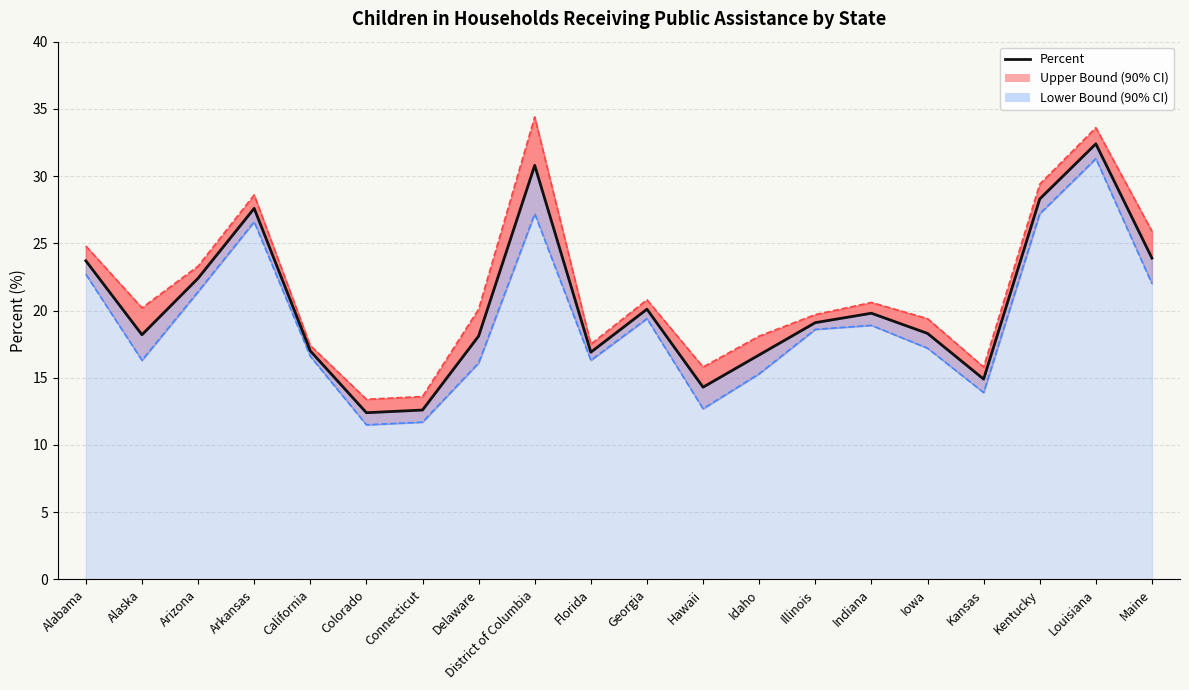

Where is the first local minimum?

Alaska